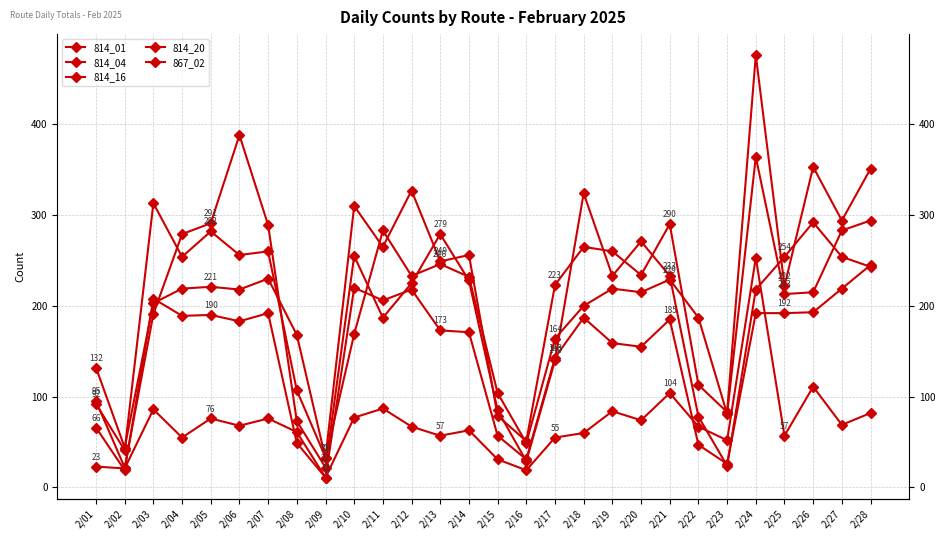

Does the chart have visible grid lines?

Yes